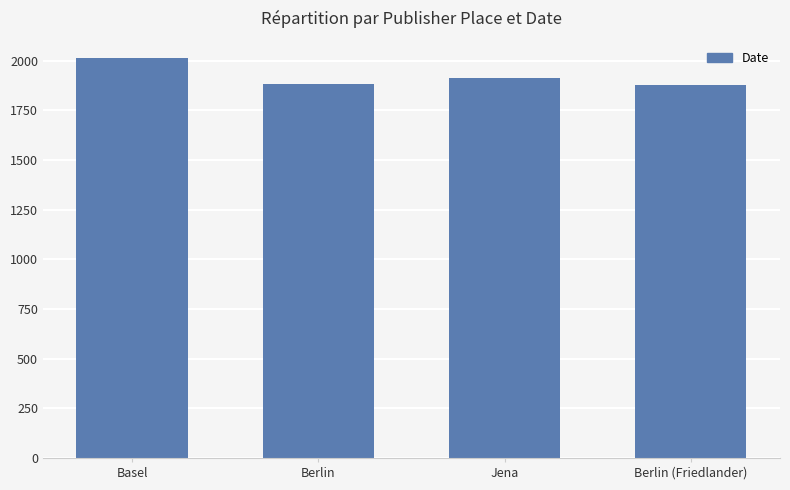

The chart shows a value of 2707 at Basel. True or false?

False